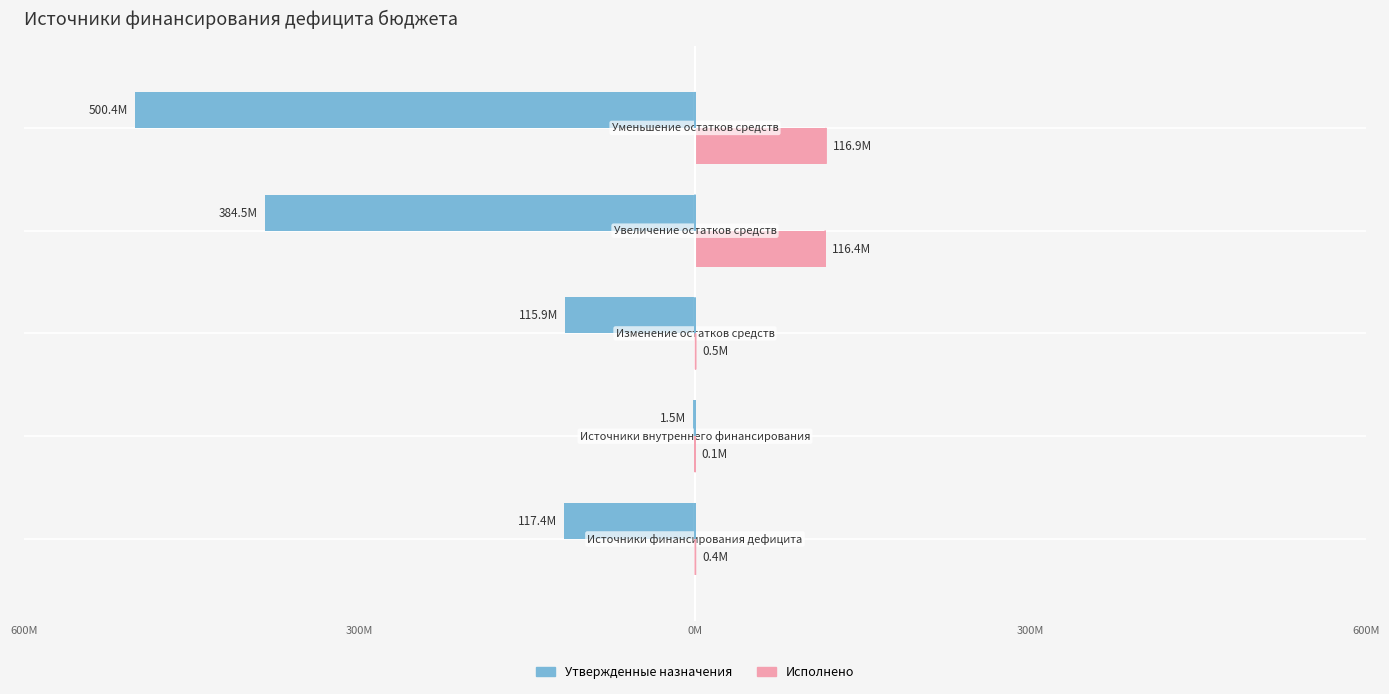

What are all the series names shown in the legend?

Утвержденные назначения, Исполнено